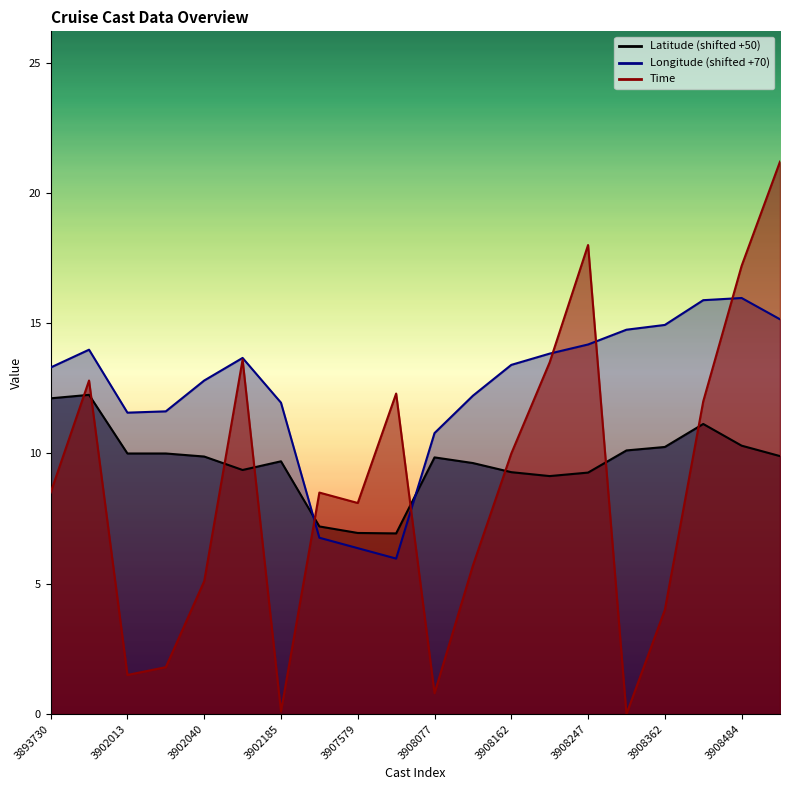

True or false: Longitude has a value of 6.4 at 3902013.

False